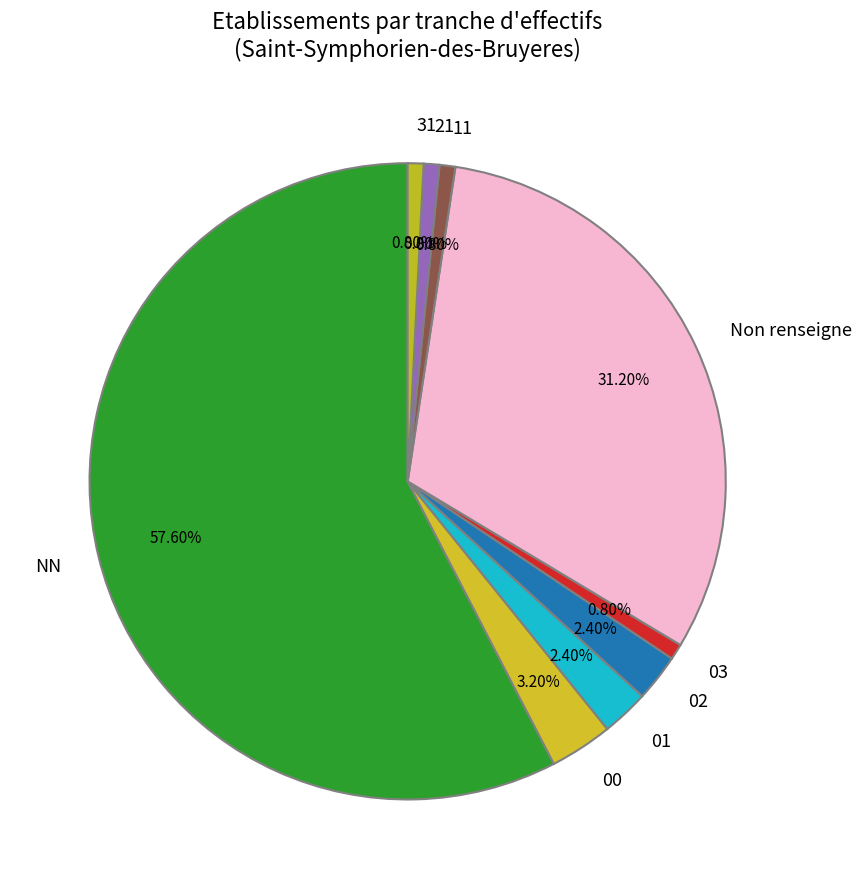

Is there any slice that represents more than half of the pie?

Yes